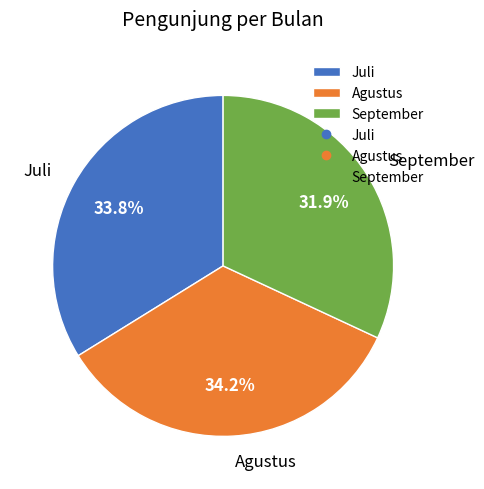

Which category has the smallest portion of the pie?

September